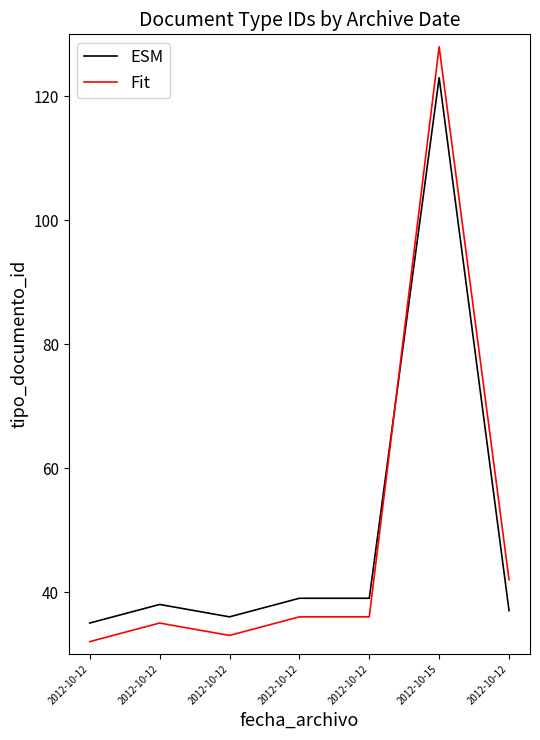

How many interior local peaks does the ESM series have?

2